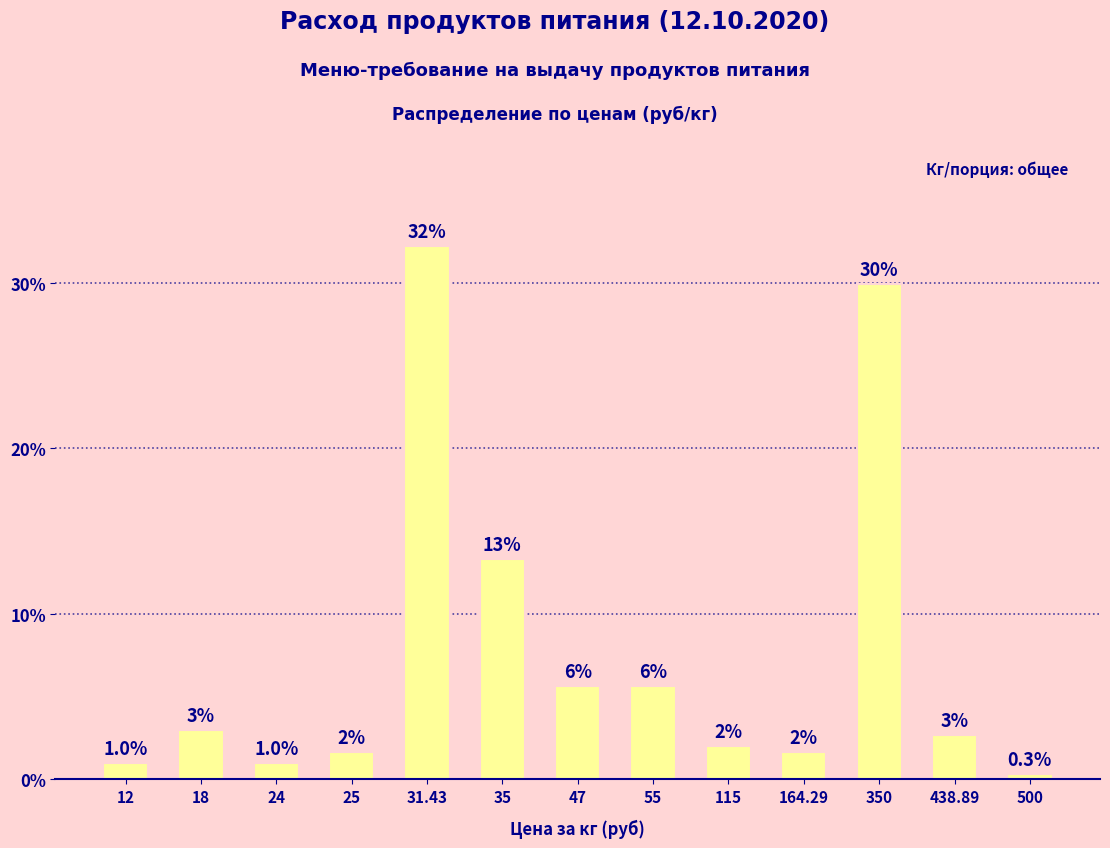

Where is the data nearest to the value 16?

35